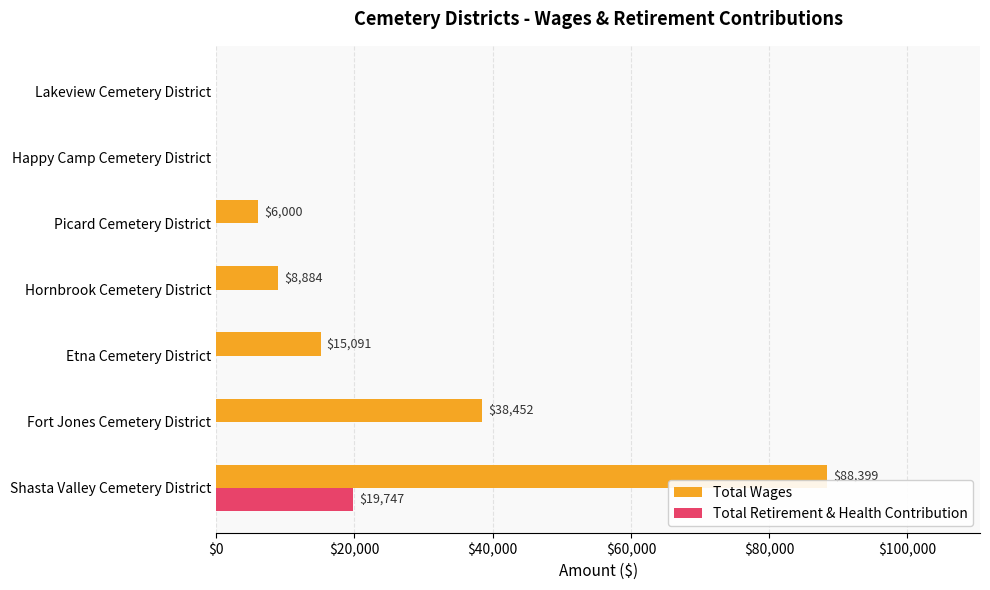

Which series has the largest total across all categories?

Total Wages